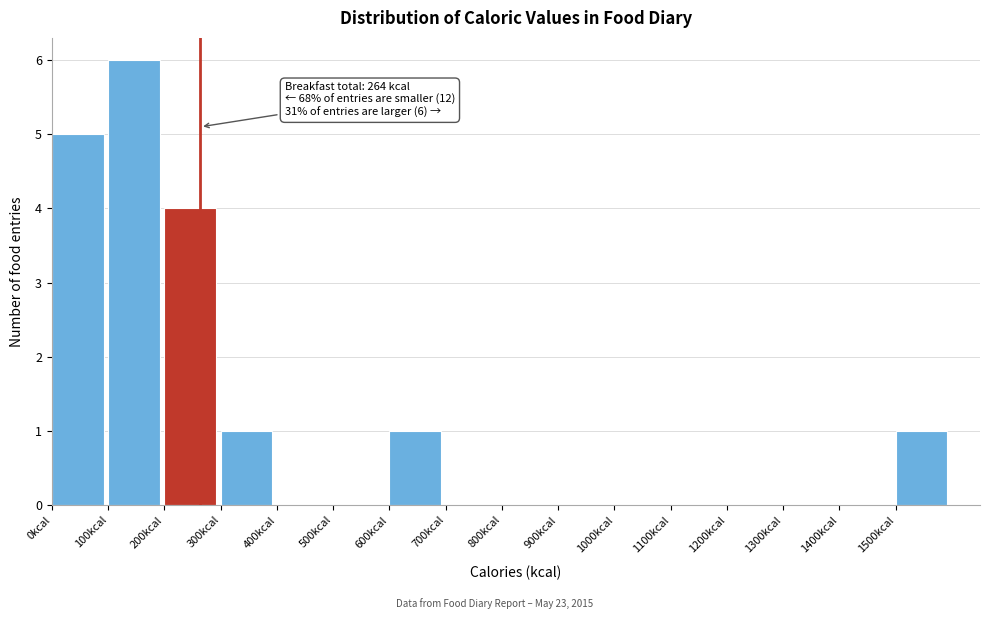

Which range on the x-axis has the tallest bar?

100 to 200